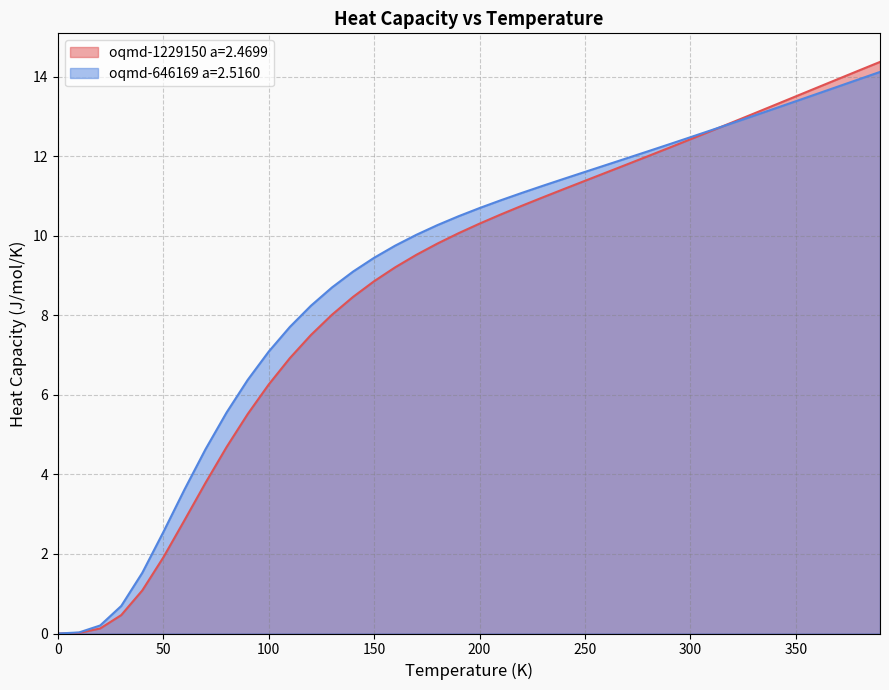

Is the value of oqmd-646169 a=2.5160 at 130.0 greater than the value of oqmd-1229150 a=2.4699 at 250.0?

No